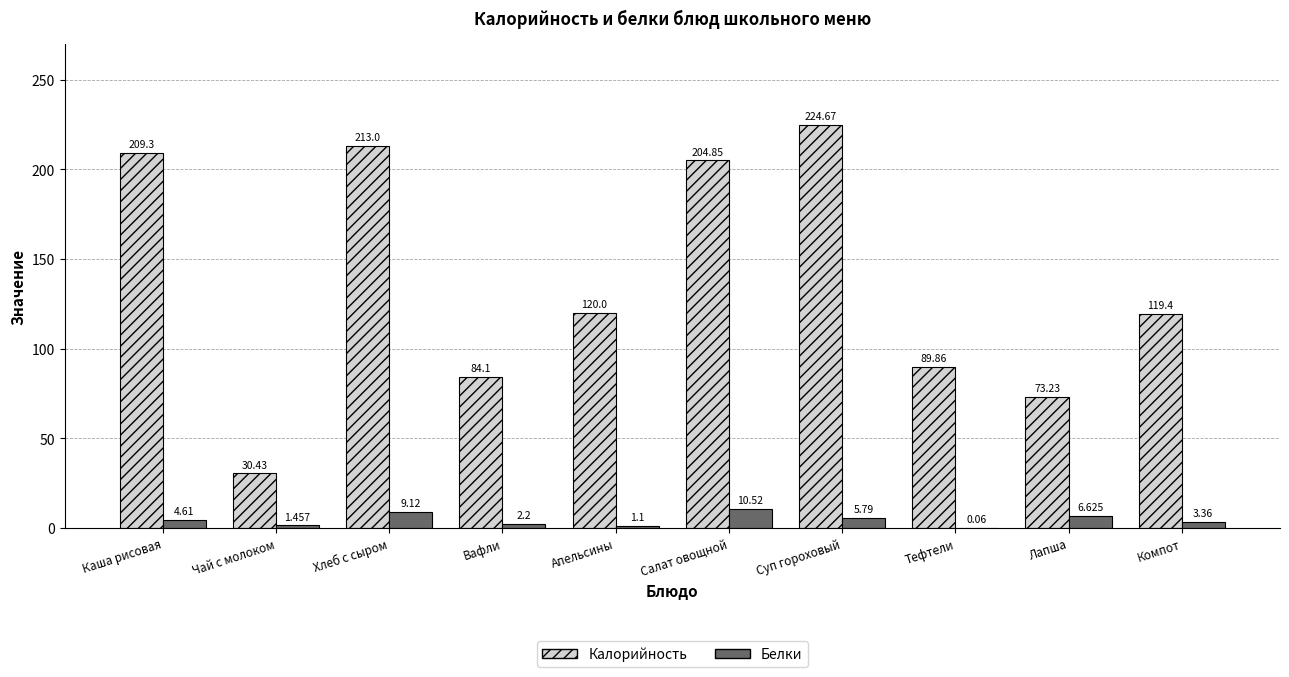

What value does the Калорийность series have at Тефтели?

89.9